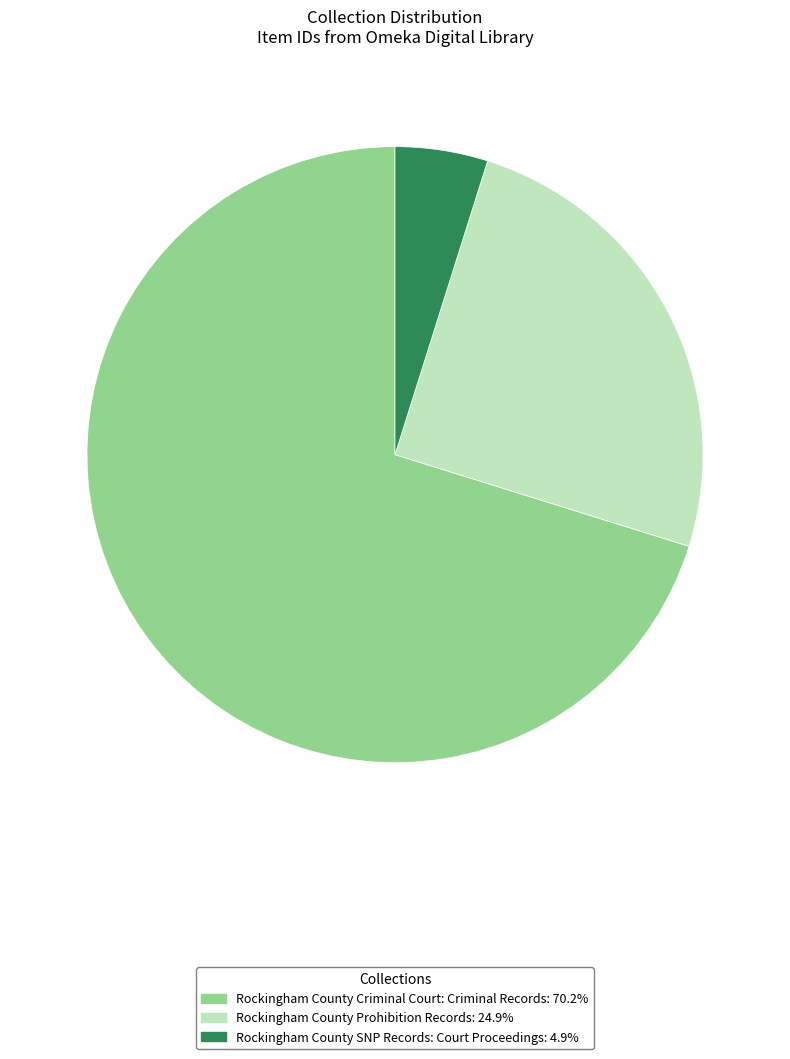

Which category has the biggest portion of the pie?

Rockingham County Criminal Court: Criminal Records